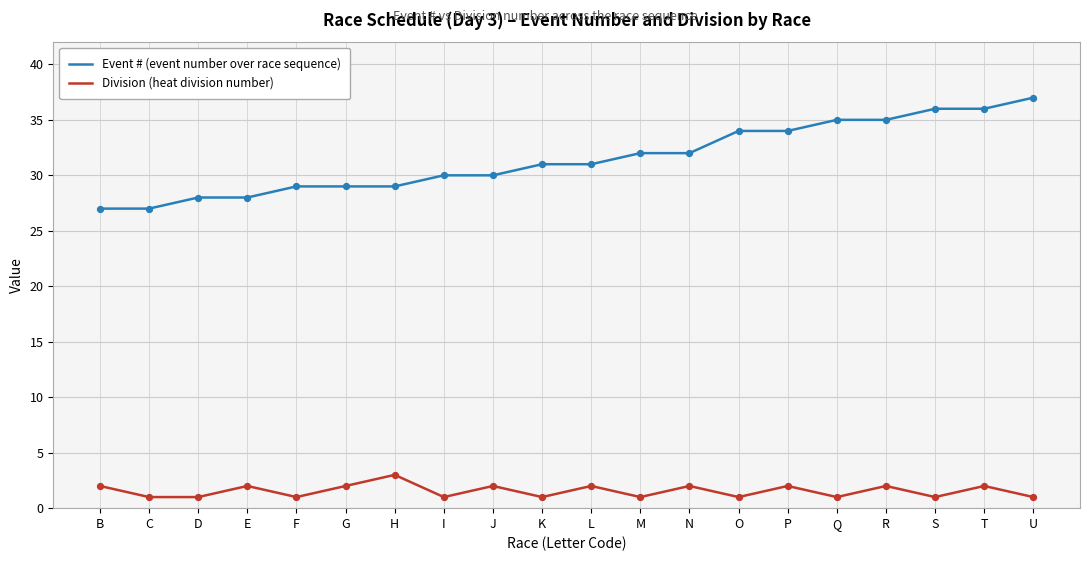

Which series has the largest total across all categories?

Event # (event number over race sequence)